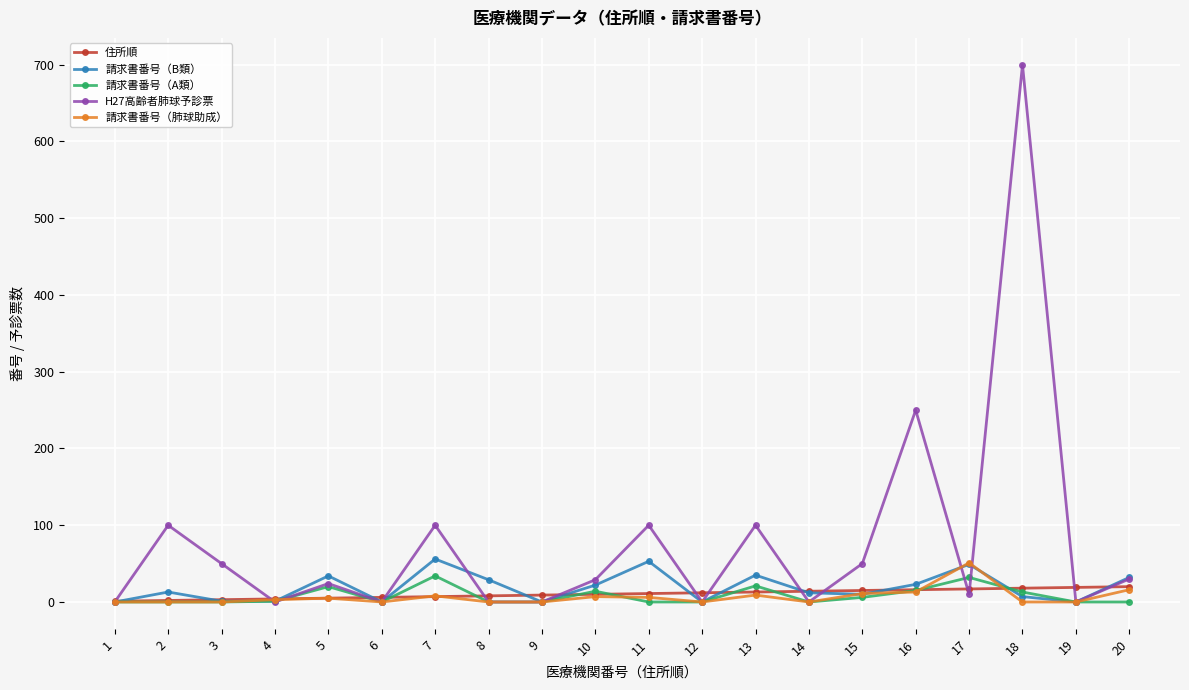

Which series has the largest total across all categories?

H27高齢者肺球予診票